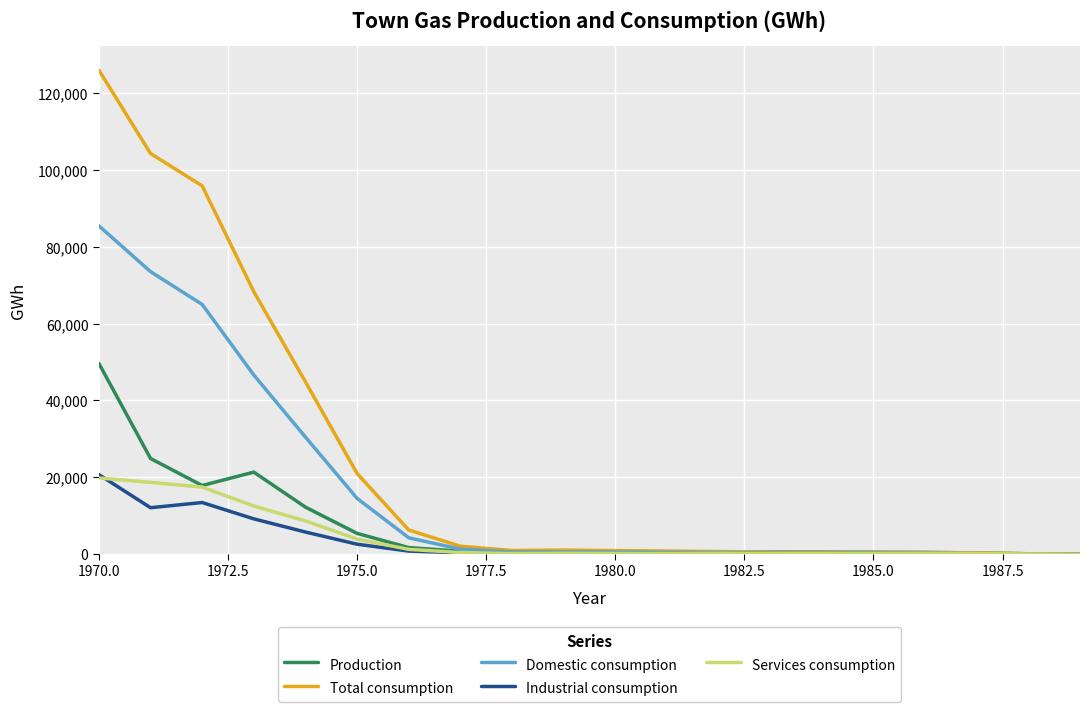

What is the highest value of the Services consumption series?

19812